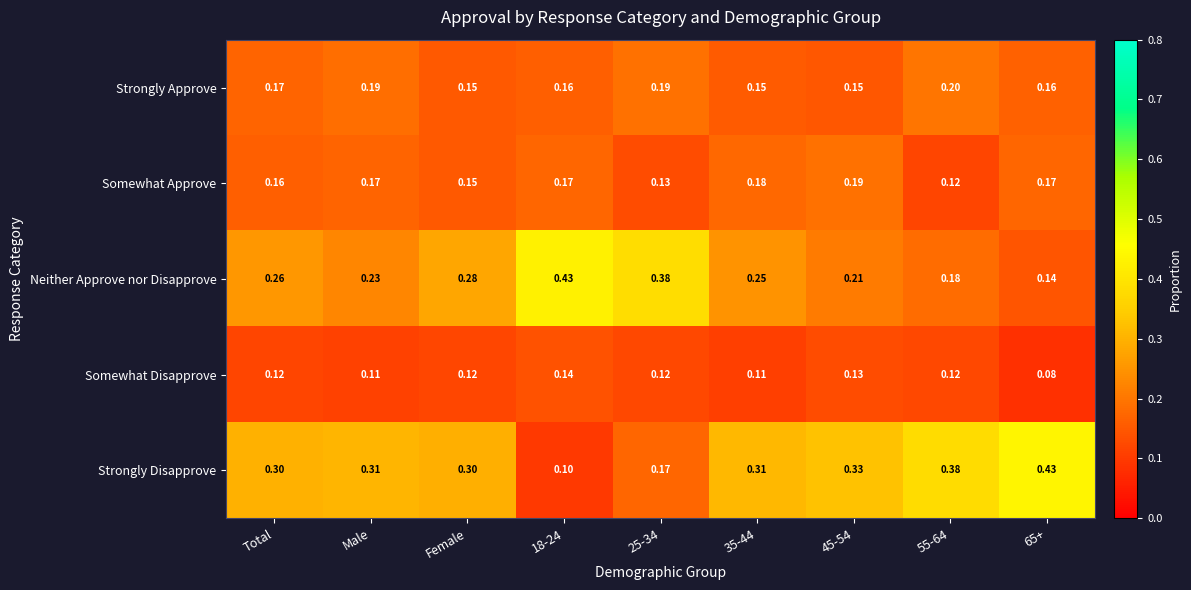

How many data points does each series have?

9